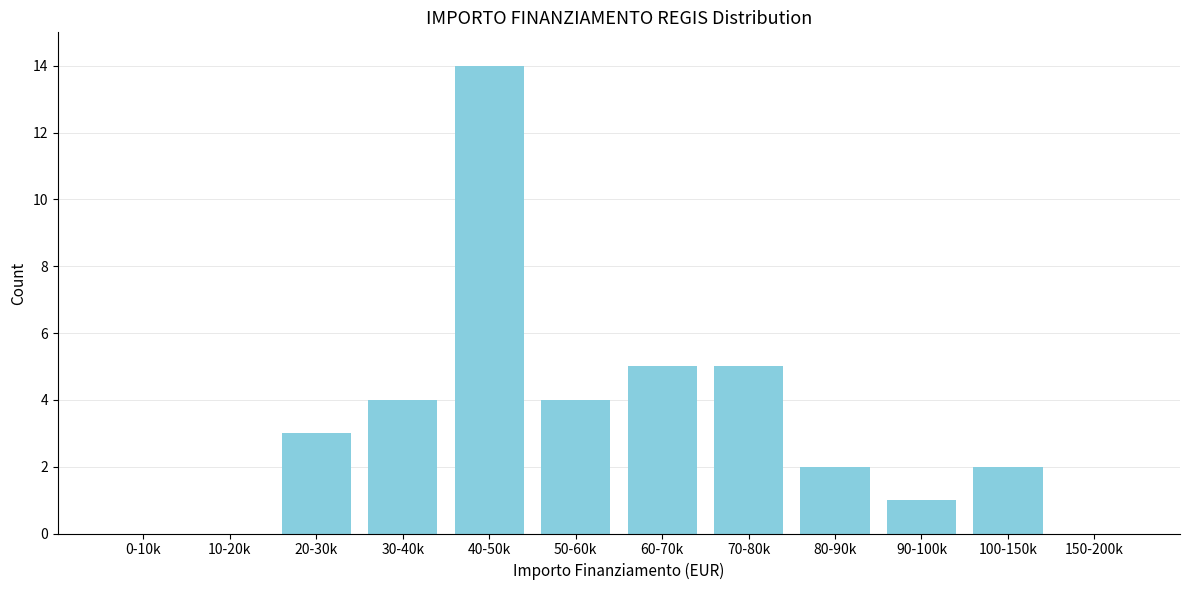

Reading left to right, extract all data points from this chart.

0-10k=0	10-20k=0	20-30k=3	30-40k=4	40-50k=14	50-60k=4	60-70k=5	70-80k=5	80-90k=2	90-100k=1	100-150k=2	150-200k=0